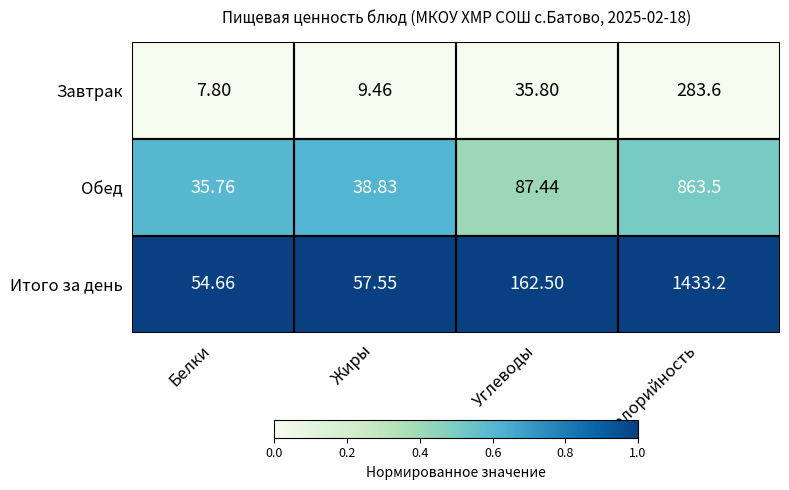

Which series has the largest range (max minus min)?

Итого за день